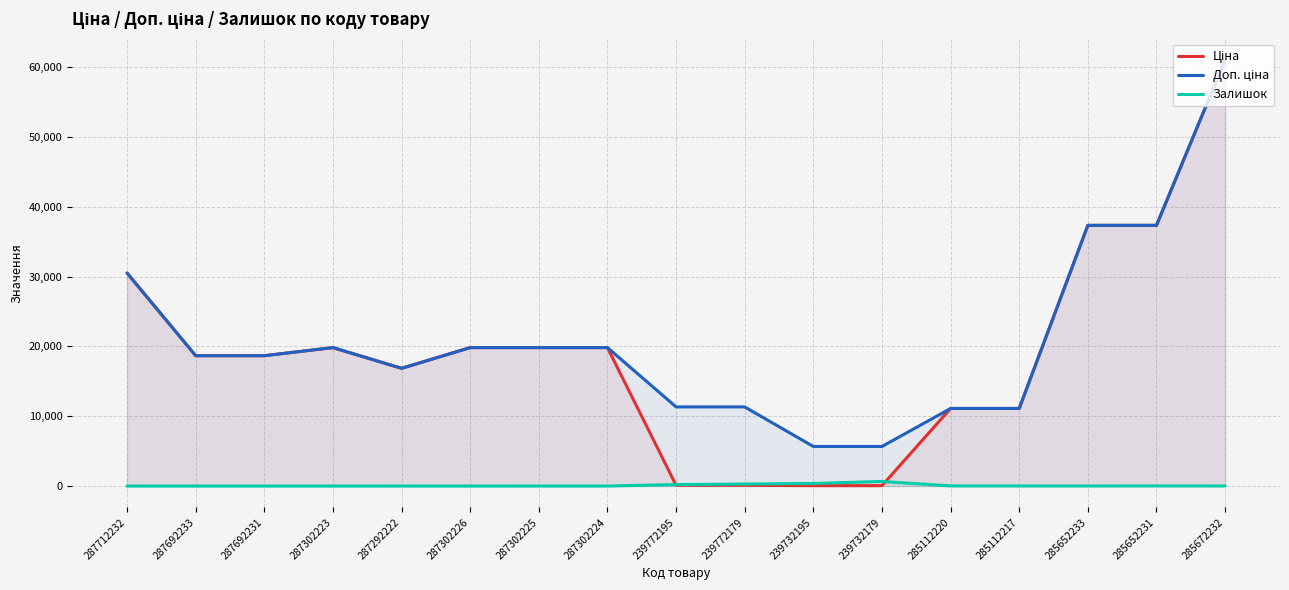

How many categories are shown in the chart?

17